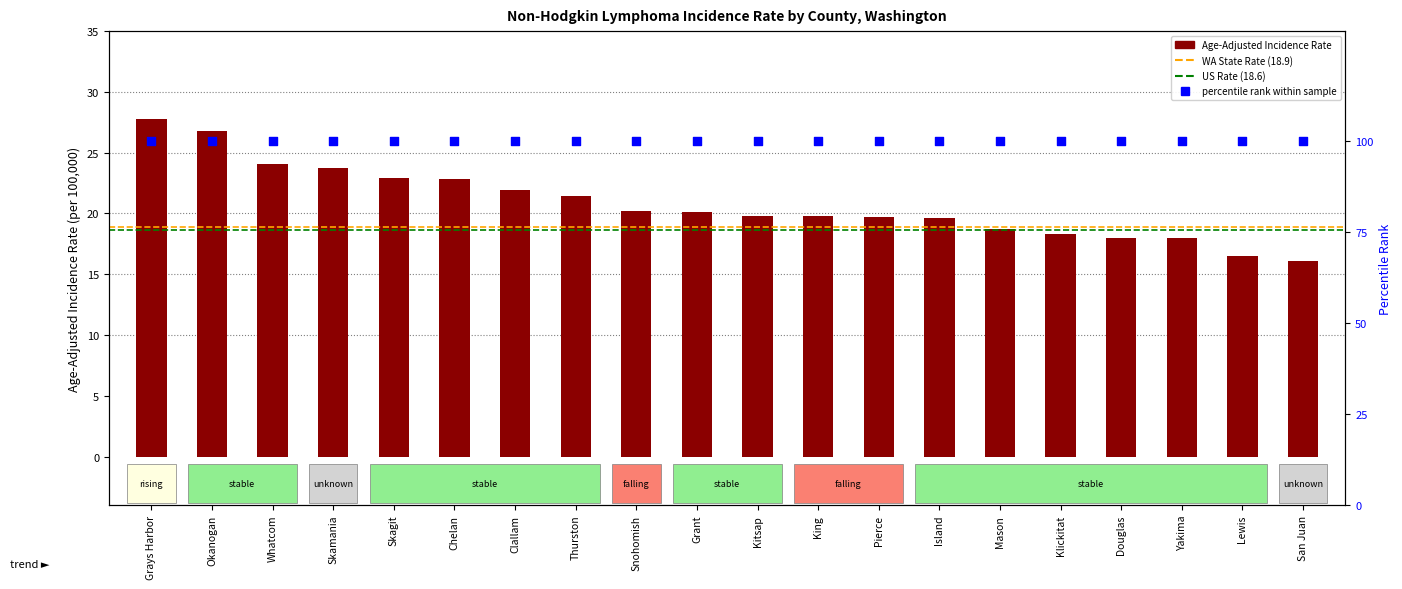

What is the change in value from Whatcom to Thurston?

-2.7